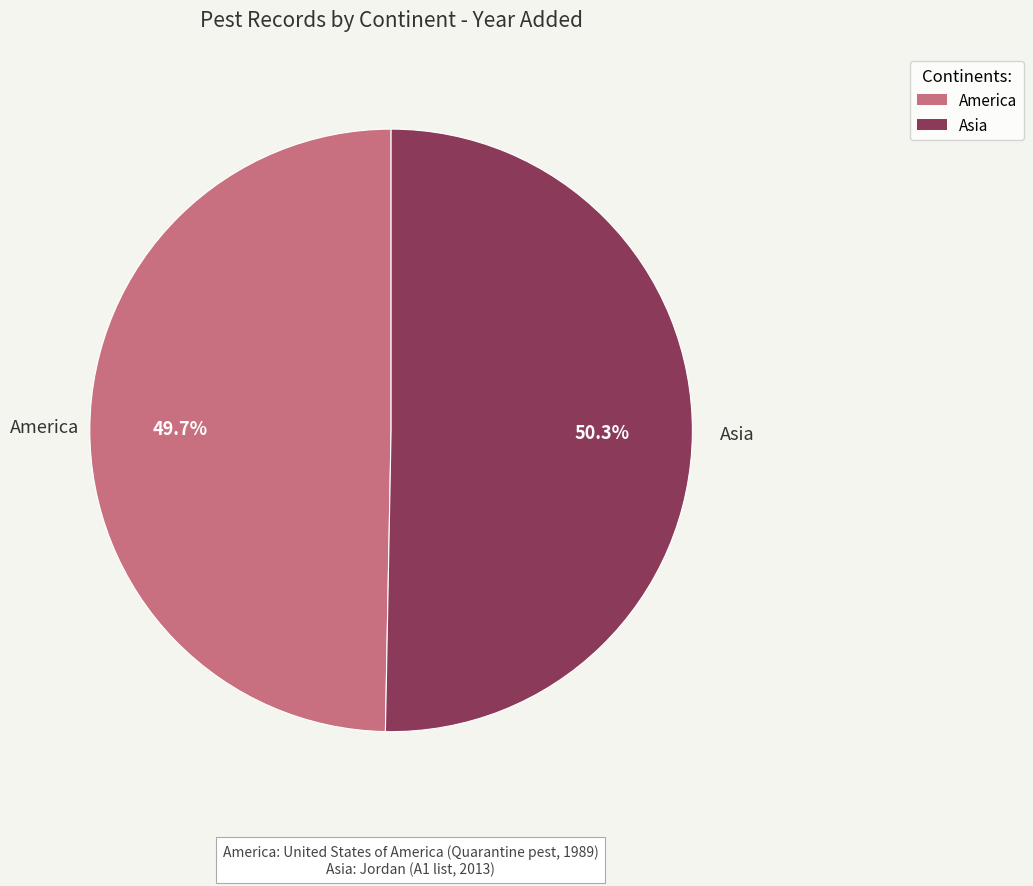

Does America account for over 50% of the chart?

No